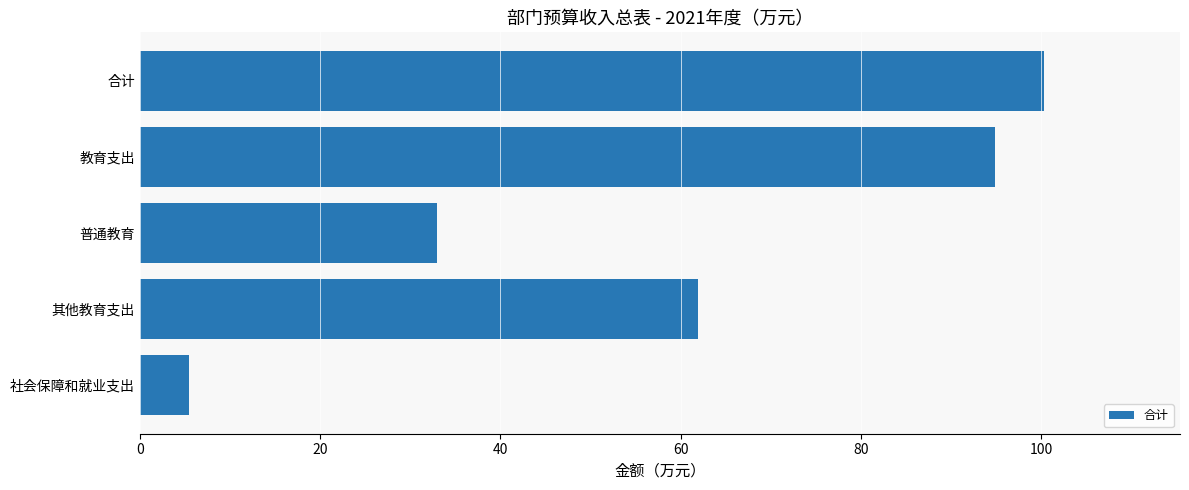

What is the ratio of the value at 普通教育 to the value at 教育支出?

0.3